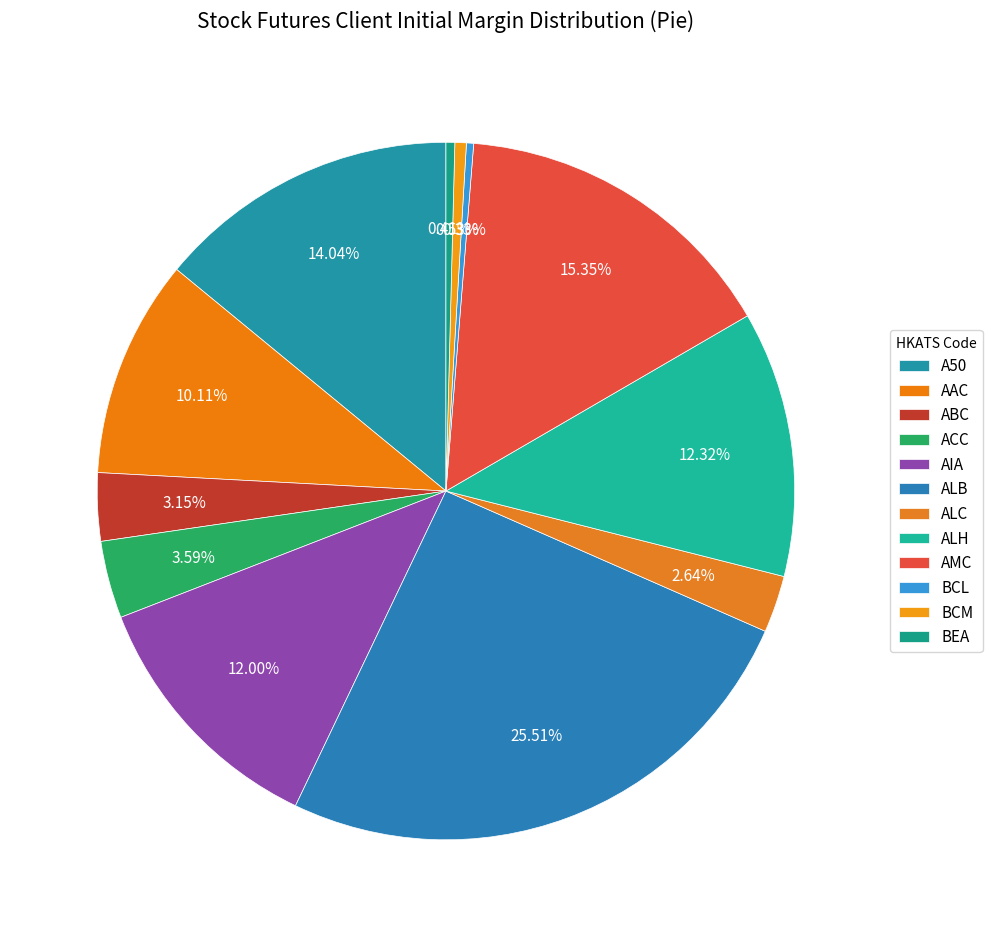

Rank the categories by value from highest to lowest.

ALB, AMC, A50, ALH, AIA, AAC, ACC, ABC, ALC, BCM, BEA, BCL